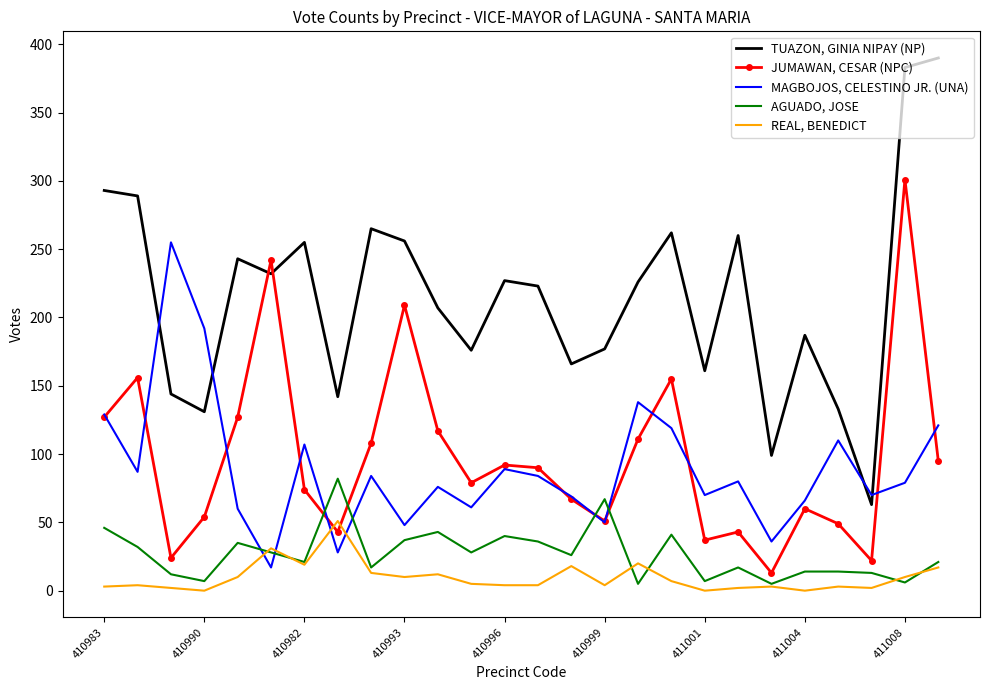

Rank the series by their maximum value, from highest to lowest.

TUAZON, GINIA NIPAY (NP), JUMAWAN, CESAR (NPC), MAGBOJOS, CELESTINO JR. (UNA), AGUADO, JOSE, REAL, BENEDICT